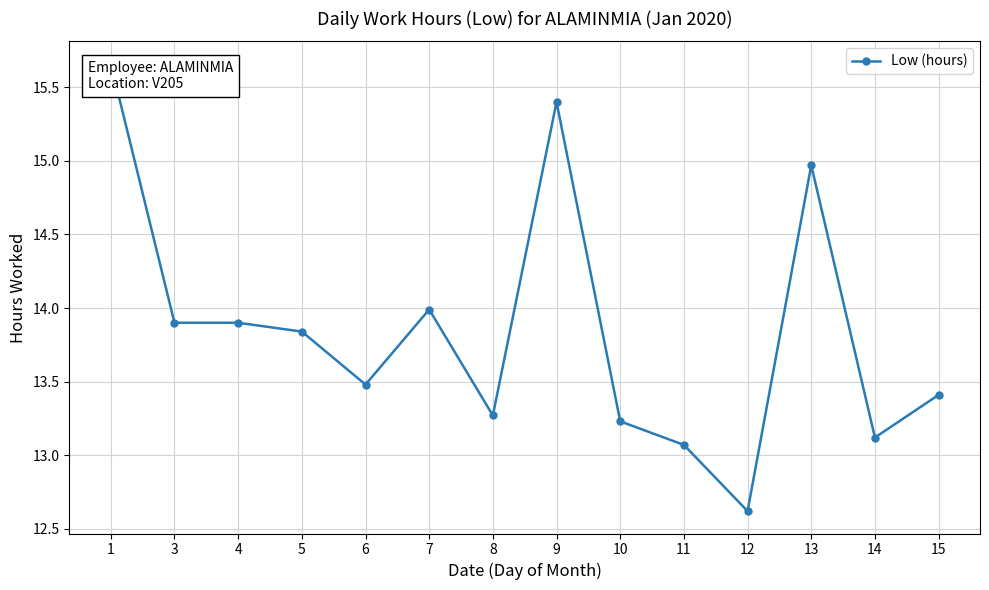

At which label does the data first exceed 13?

1